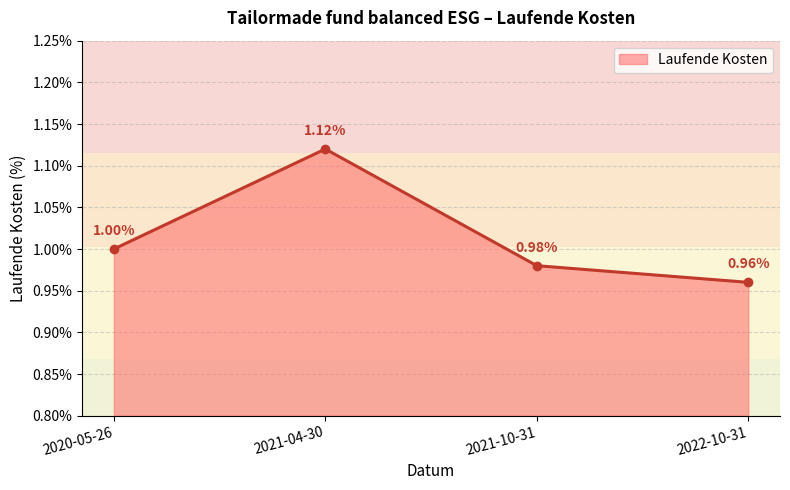

Does the chart have visible grid lines?

Yes